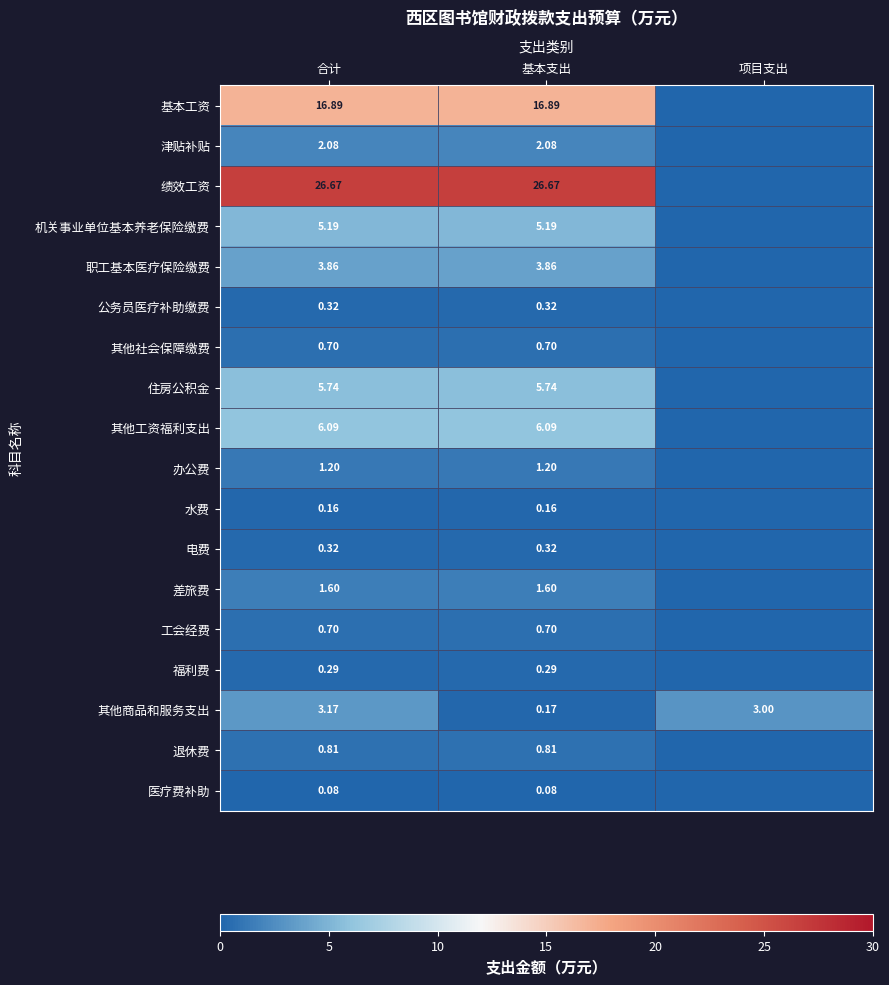

At which category is the sum across all series the highest?

合计